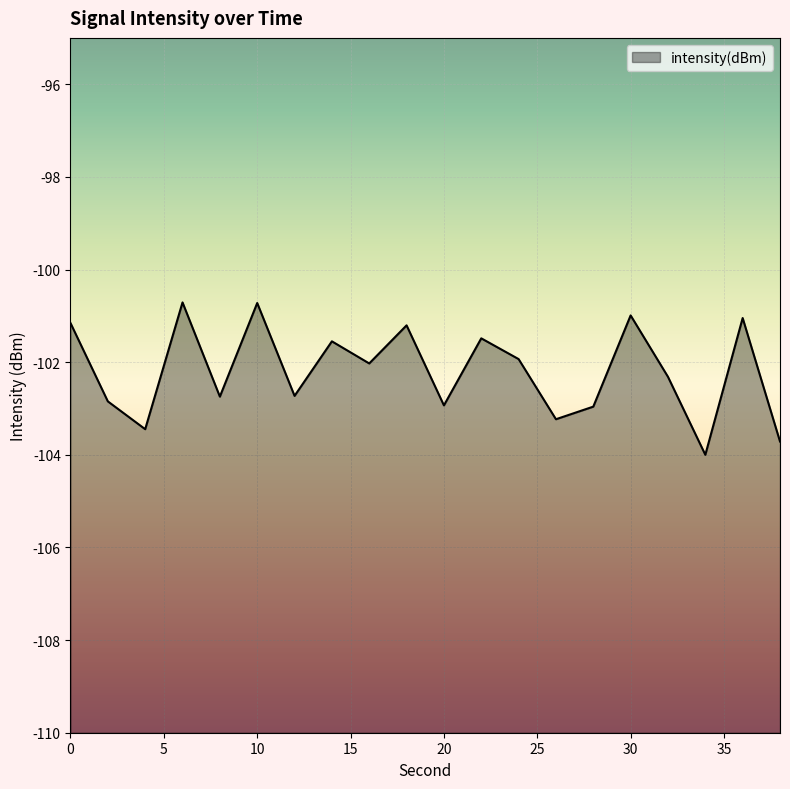

Count the number of values greater than -102.

9